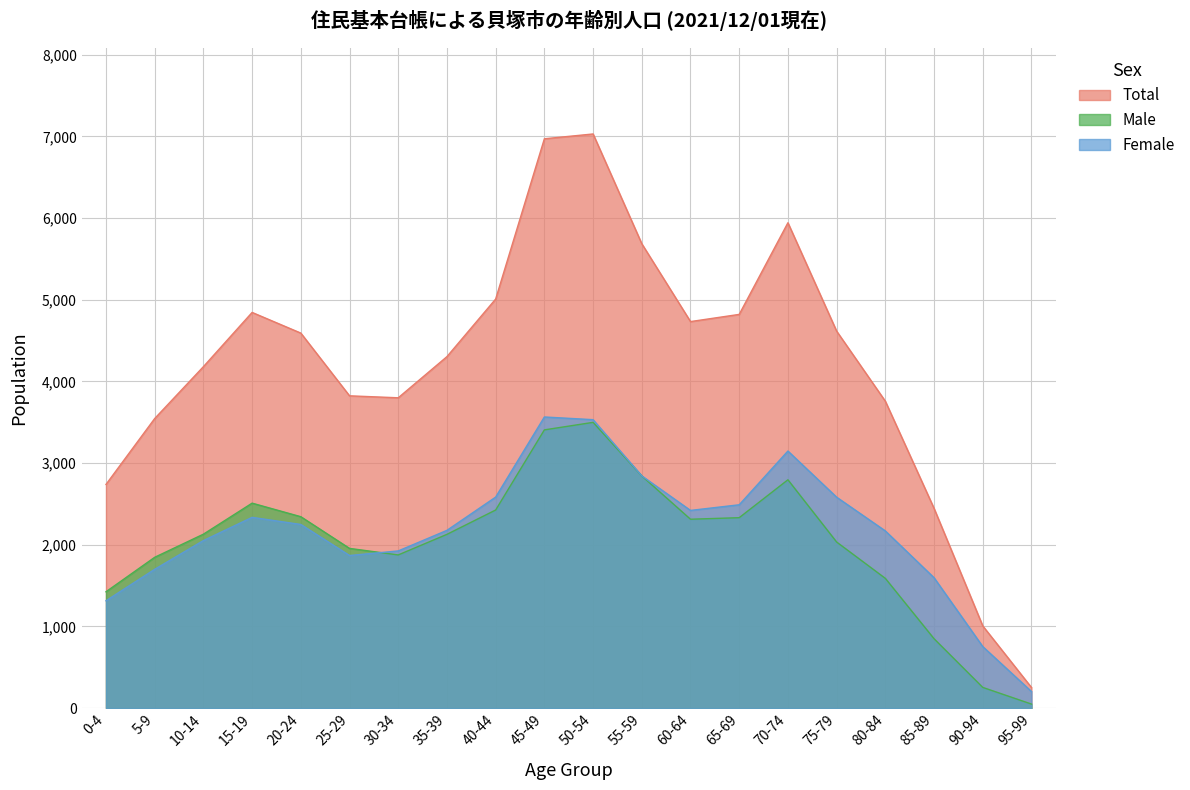

At which category is the sum across all series the highest?

50-54